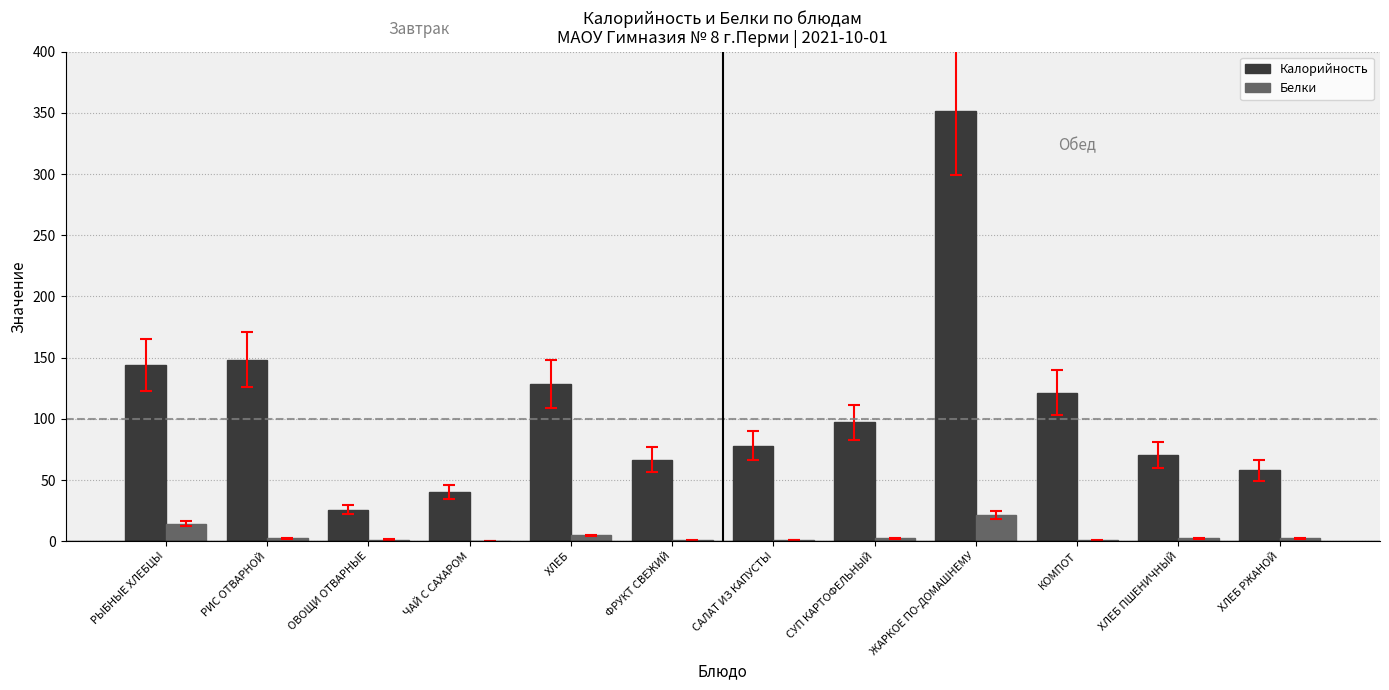

Where is Калорийность nearest to the value 188?

РИС ОТВАРНОЙ